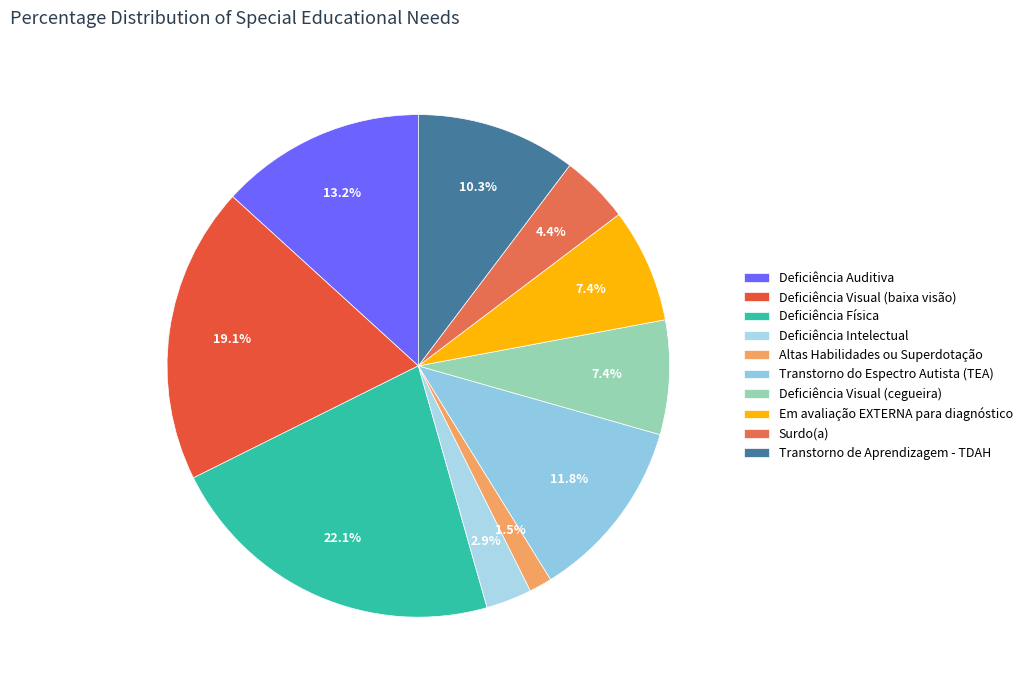

True or false: Deficiência Visual (cegueira) accounts for 7% of the total.

True